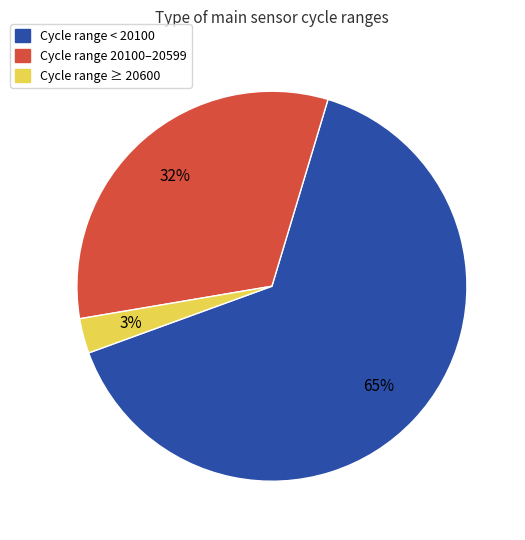

Is there any slice that represents more than half of the pie?

Yes